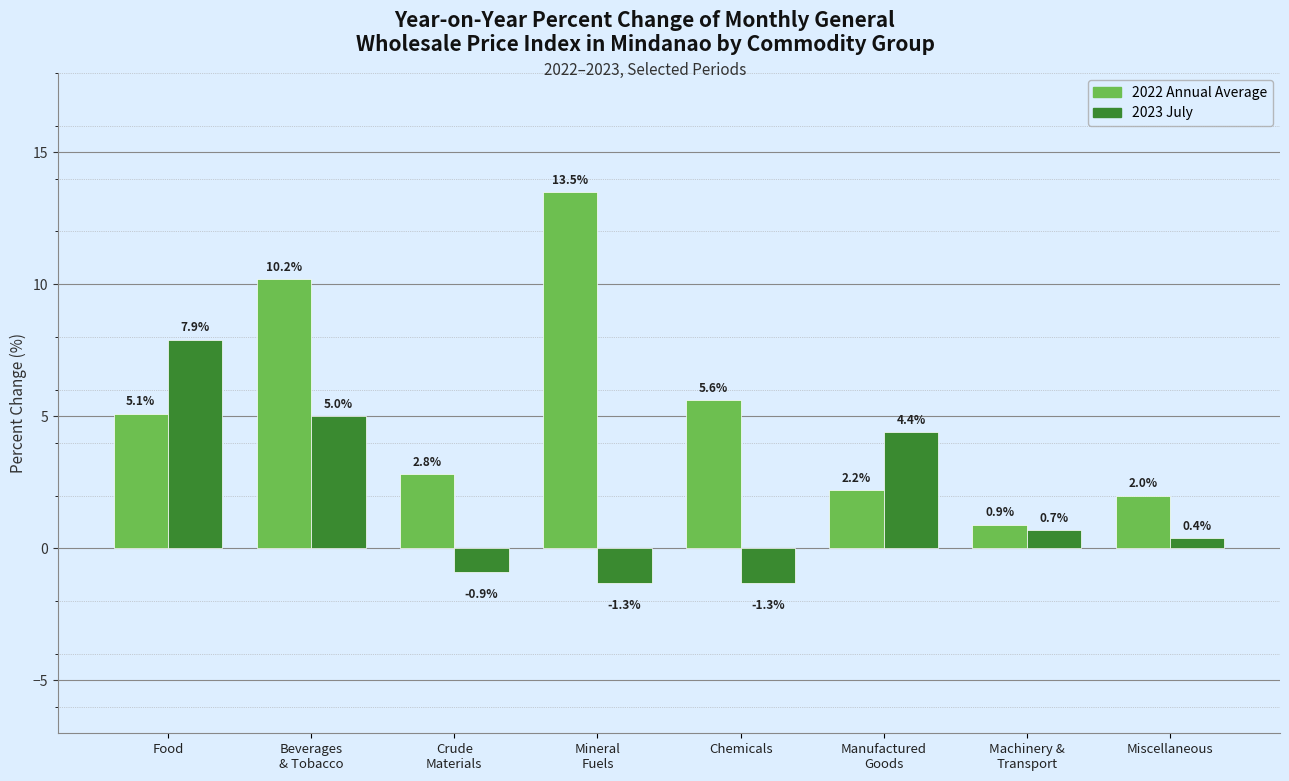

What is the difference between the highest and lowest values at Chemicals?

6.9